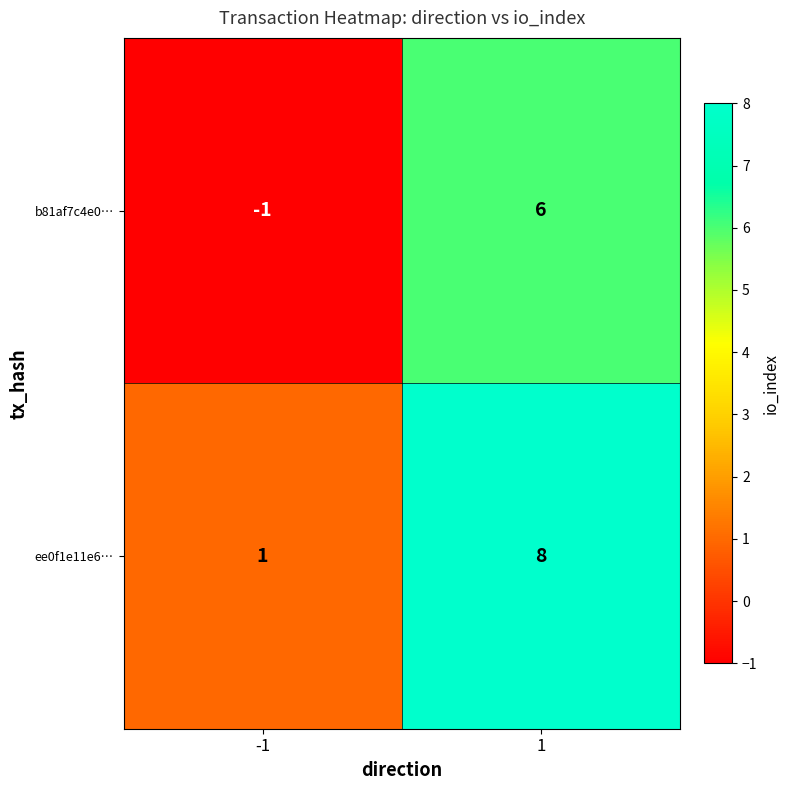

What value does the b81af7c4e0… series have at 1?

6